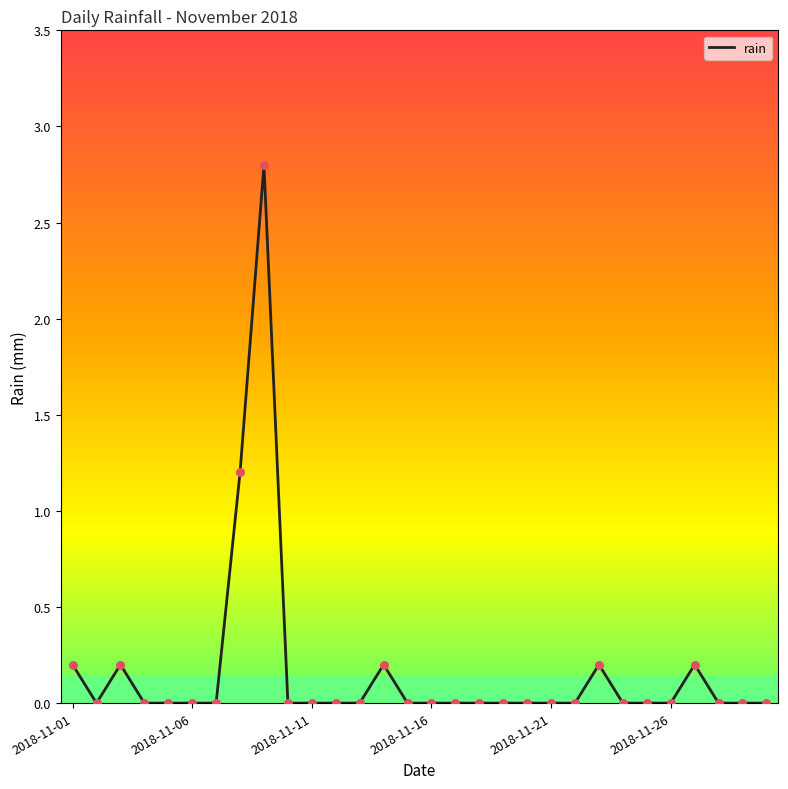

What is the difference between the maximum and minimum values?

2.8